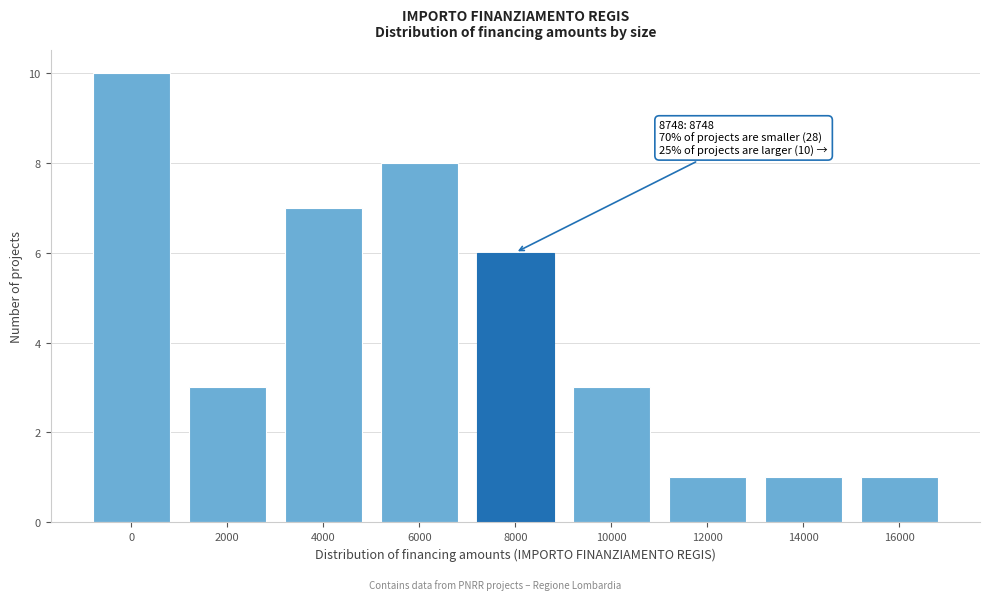

Reading right to left, extract all data points from this chart.

1	1	1	3	6	8	7	3	10